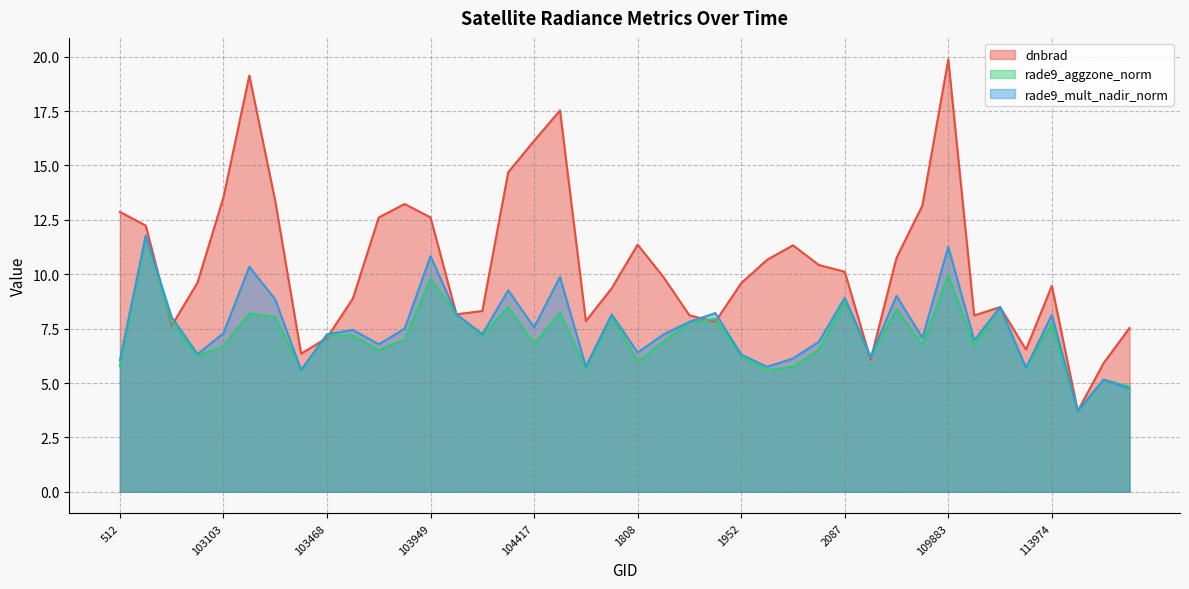

Where do rade9_mult_nadir_norm and dnbrad first cross each other?

102744 and 638